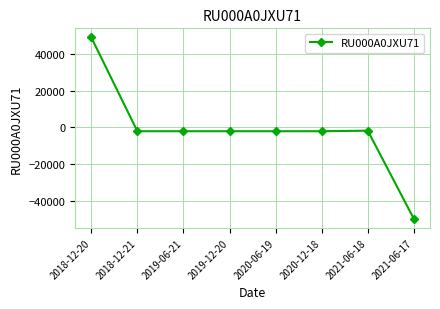

What is the change in value from 2019-06-21 to 2021-06-17?

-47818.5